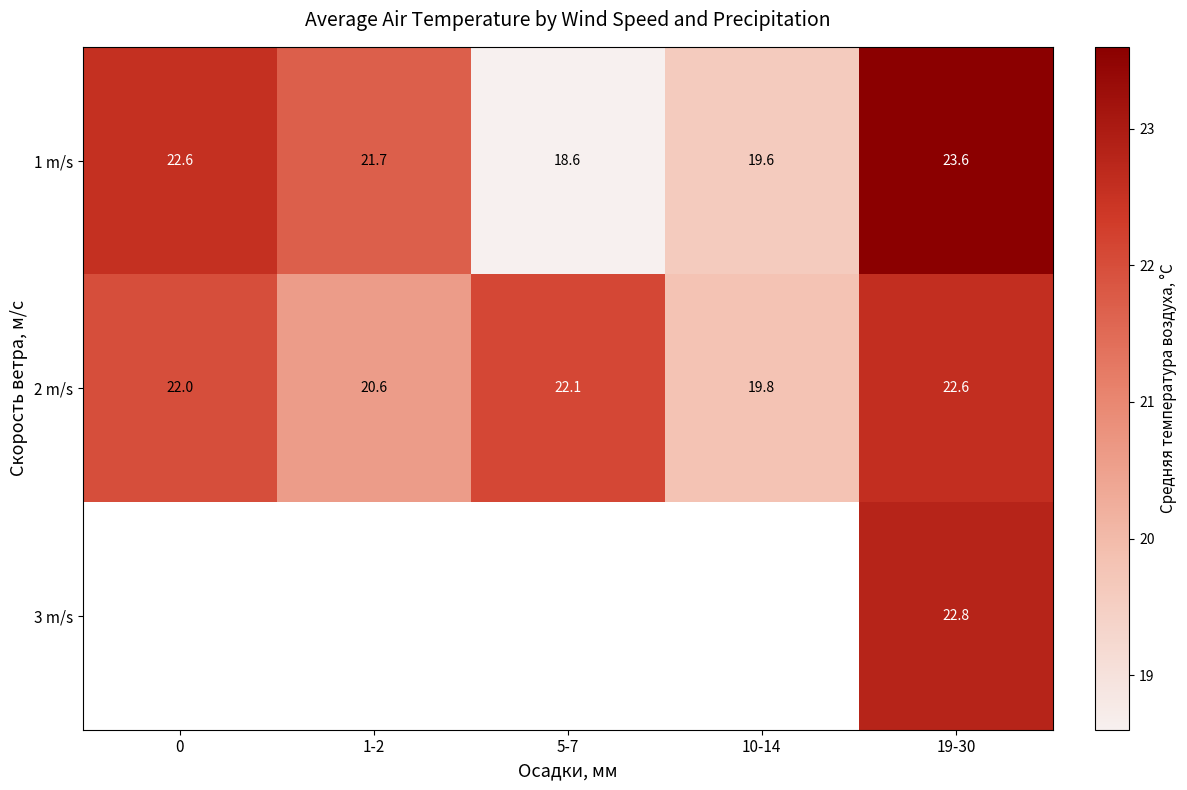

What is the sum of the 1 m/s values at 10-14 and 19-30?

43.2